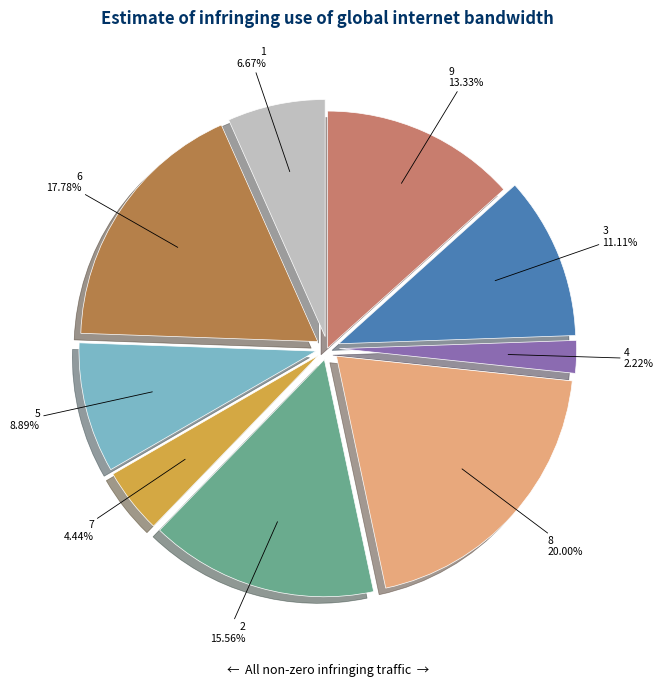

How many slices are in this pie chart?

9